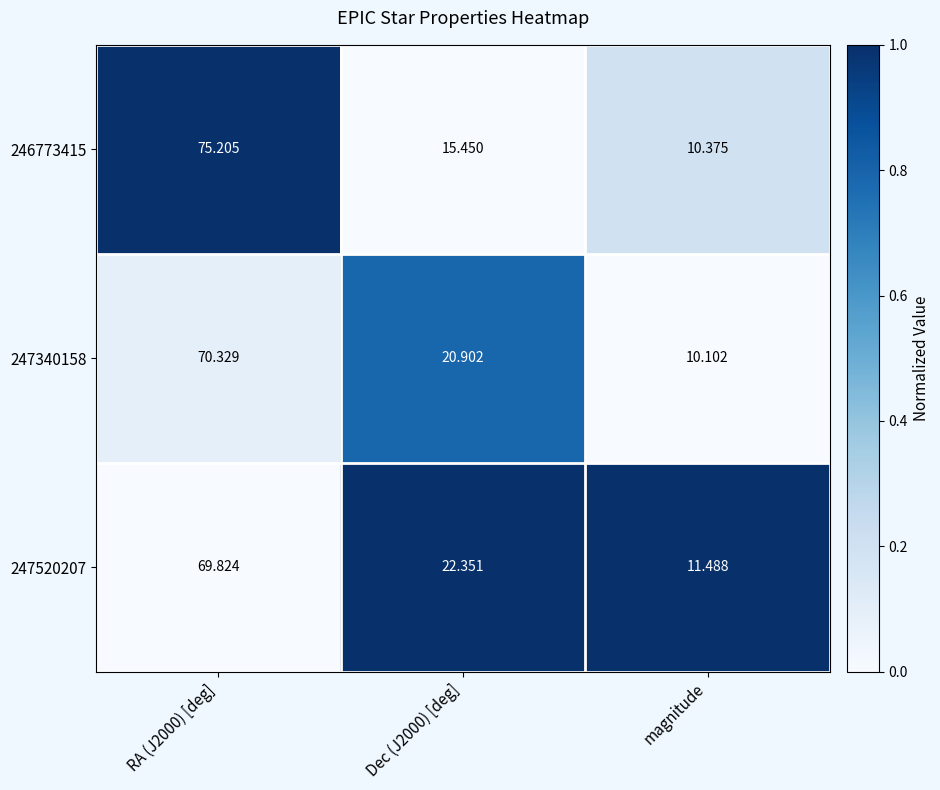

At which category does the chart reach its minimum across all series?

magnitude